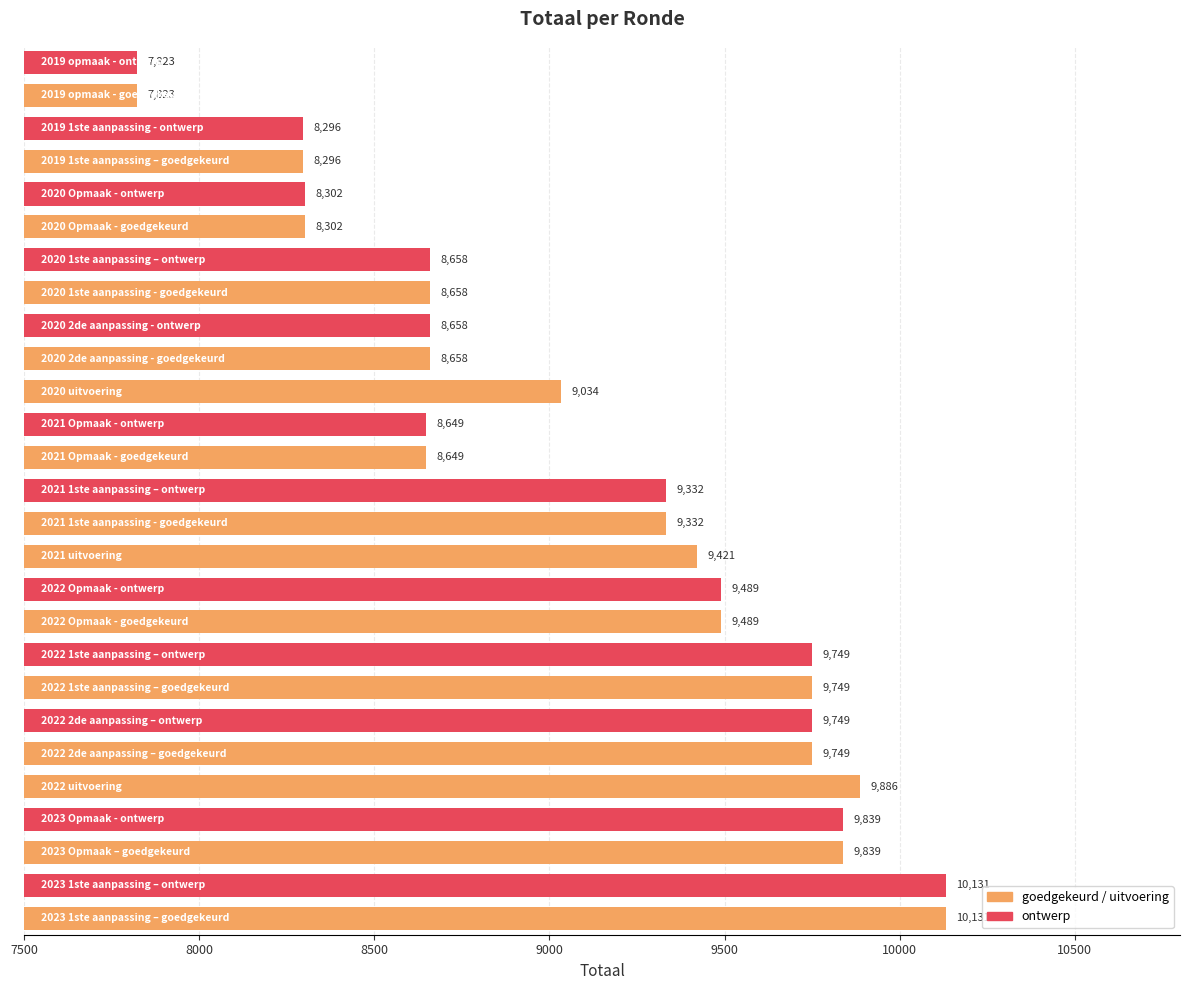

What is the difference between the maximum and minimum values?

2308